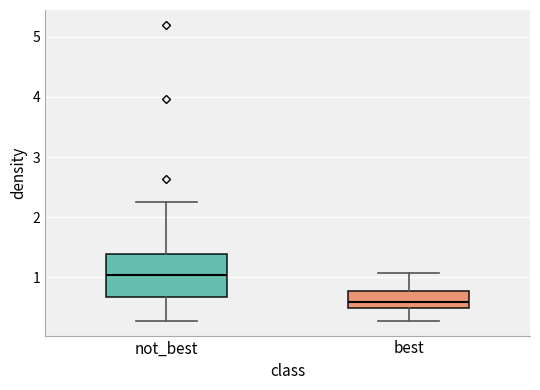

Which box is the tallest, from its lower edge to its upper edge?

not_best